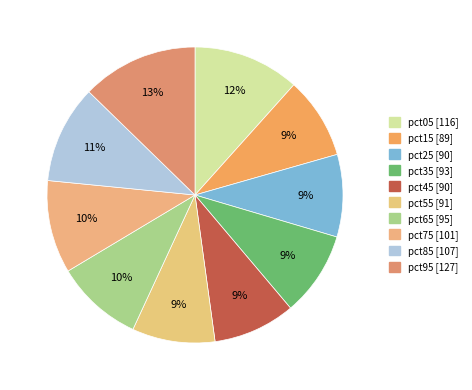

Combined, do pct95 and pct65 account for over 50%?

No